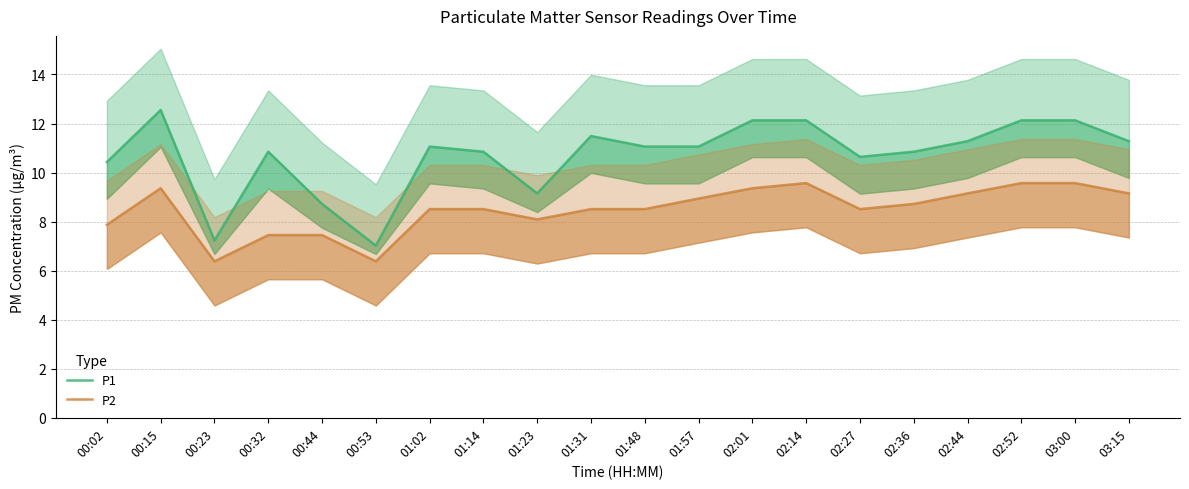

Rank the series at 02:27 from highest to lowest value.

P1, P2